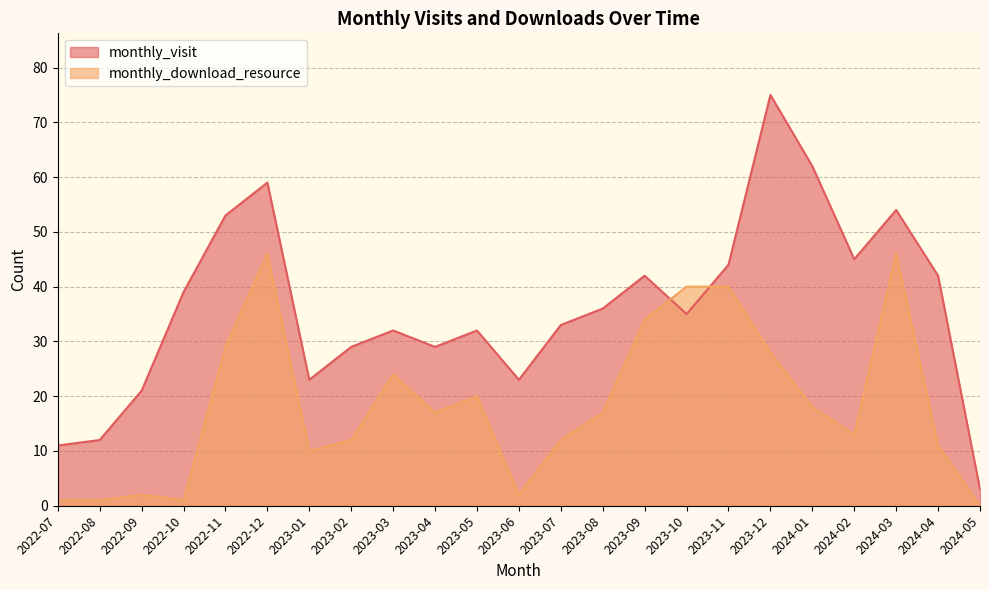

What is the label of the 20th point from the left?

2024-02